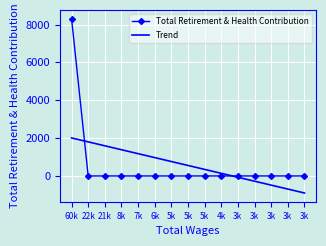

List the series in order of their overall mean, highest first.

Trend, Total Retirement & Health Contribution